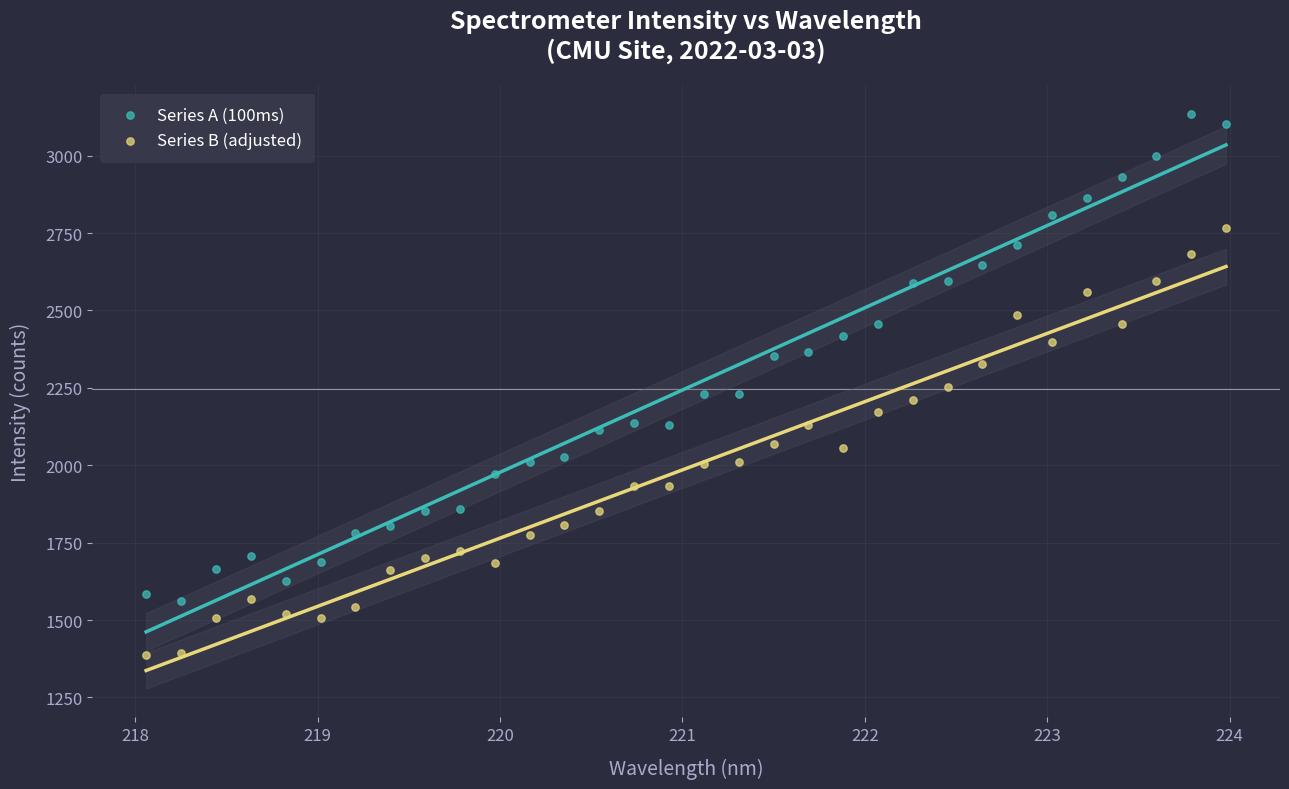

Across all data points, what is the range of X values (max minus min)?

5.9